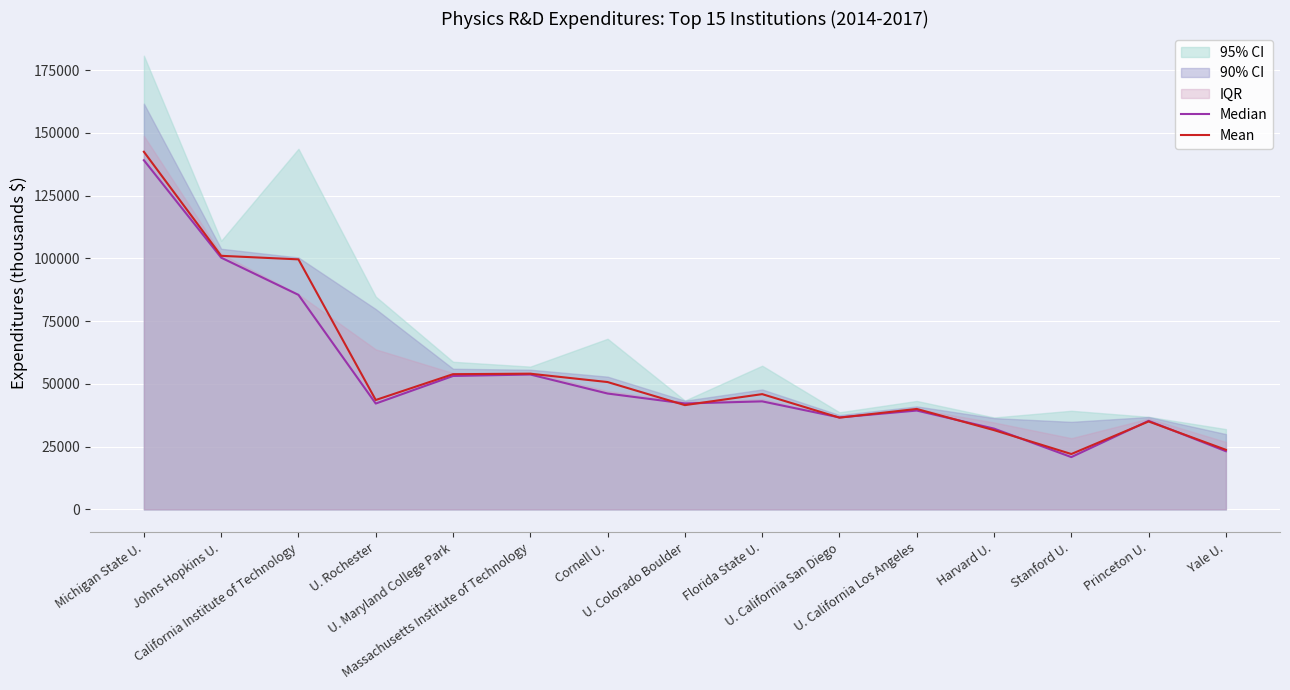

What is the difference between the maximum and second lowest values in the Median series?

115912.5